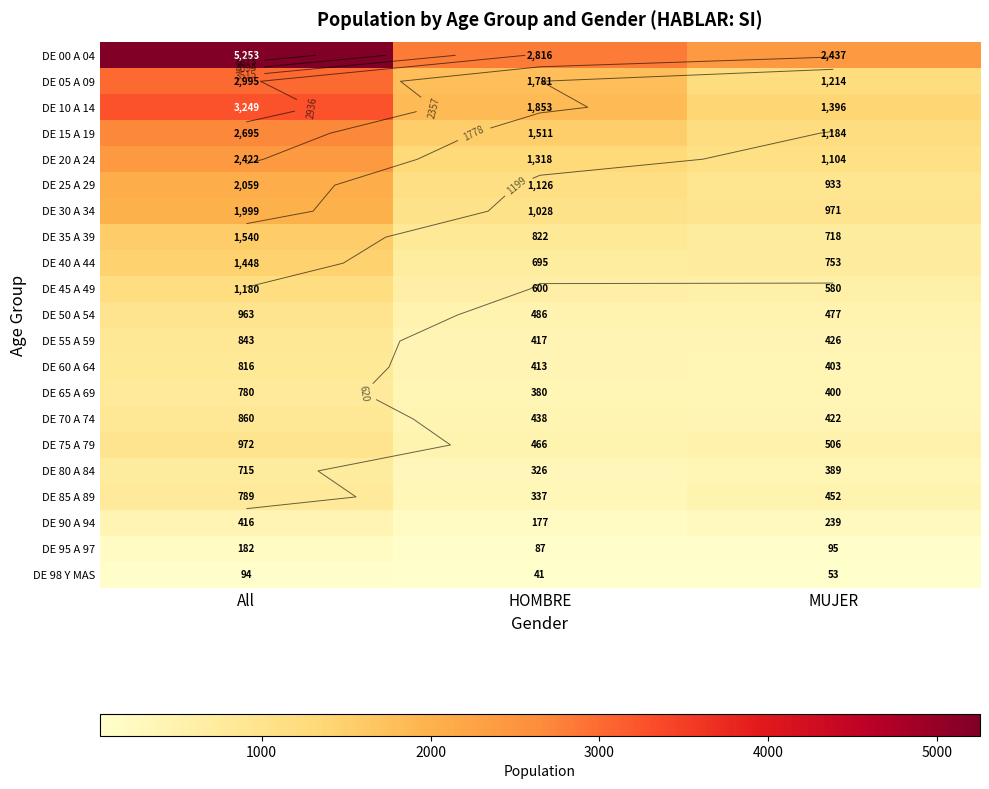

How many distinct data groups are displayed?

21